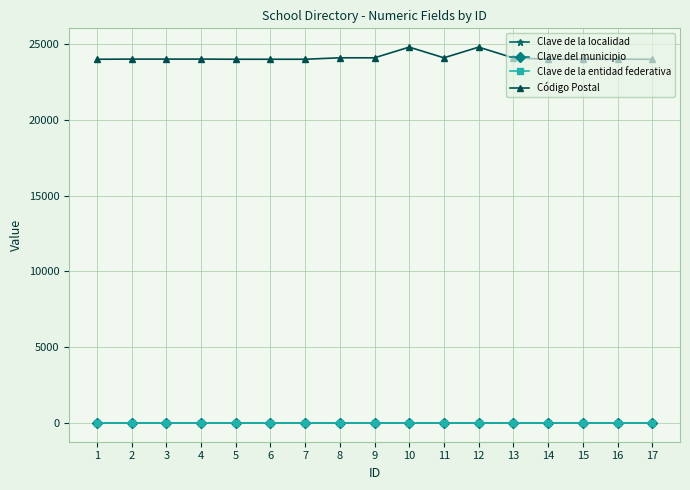

True or false: Código Postal has more than 0 interior local peaks.

True